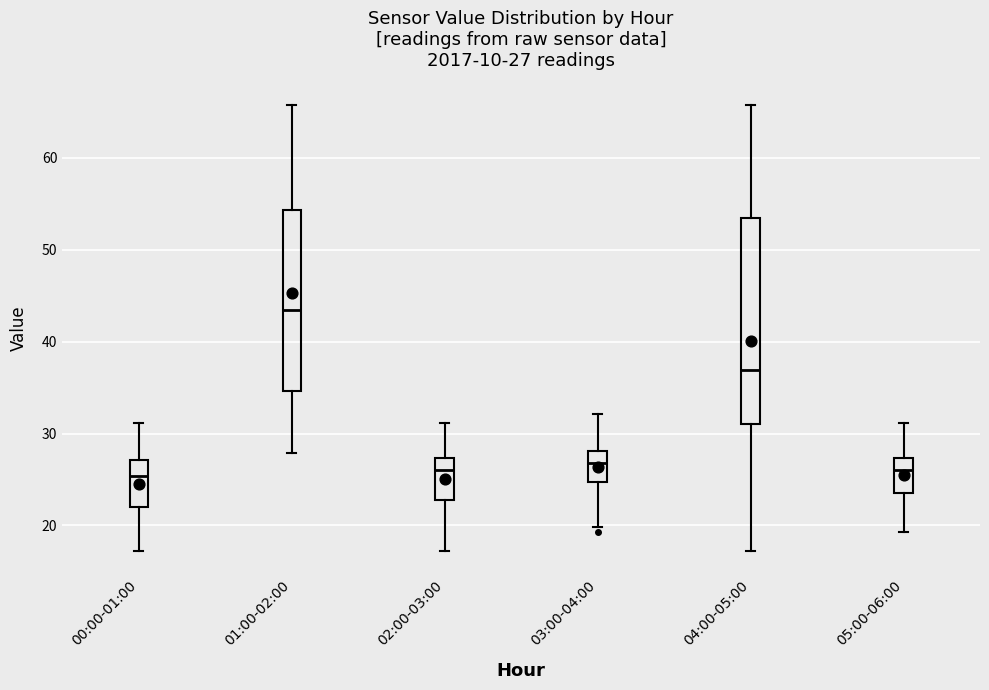

Comparing the boxes themselves (not the whiskers), which one is the tallest?

04:00-05:00